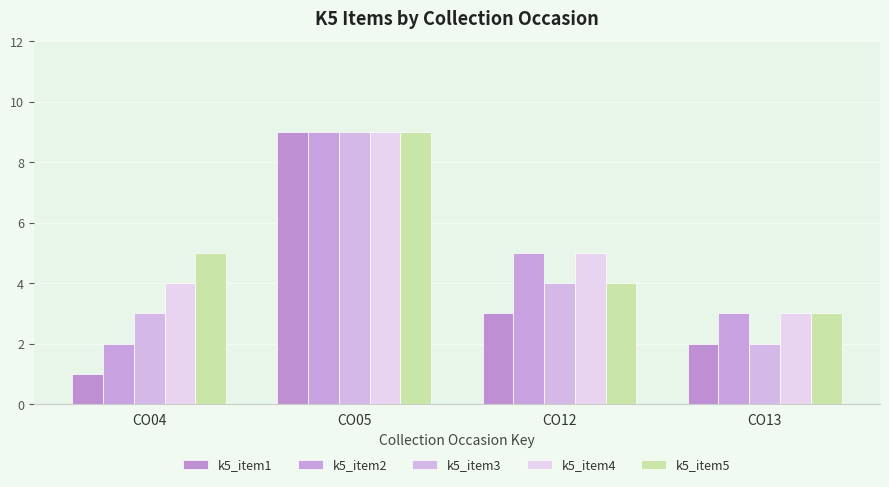

What are all the series names shown in the legend?

k5_item1, k5_item2, k5_item3, k5_item4, k5_item5